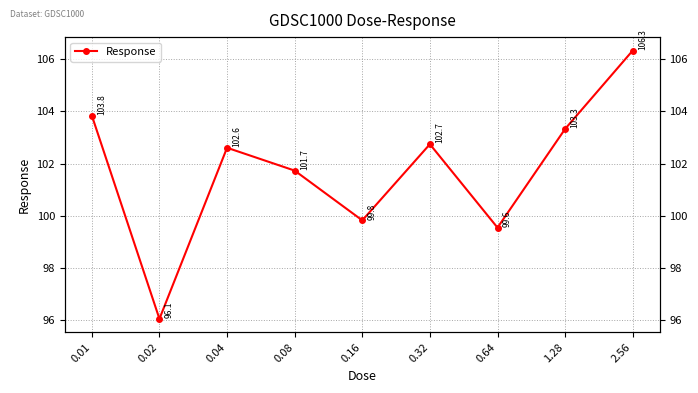

True or false: the data shows 149.6 at 0.32.

False